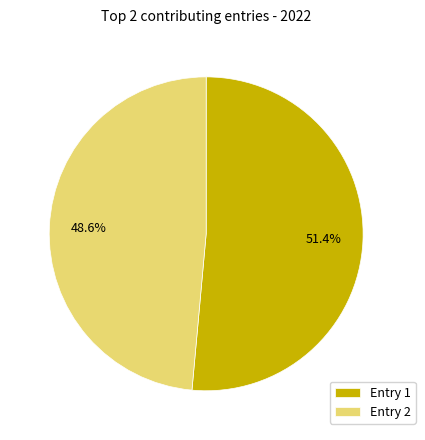

Is there a majority slice in this chart?

Yes